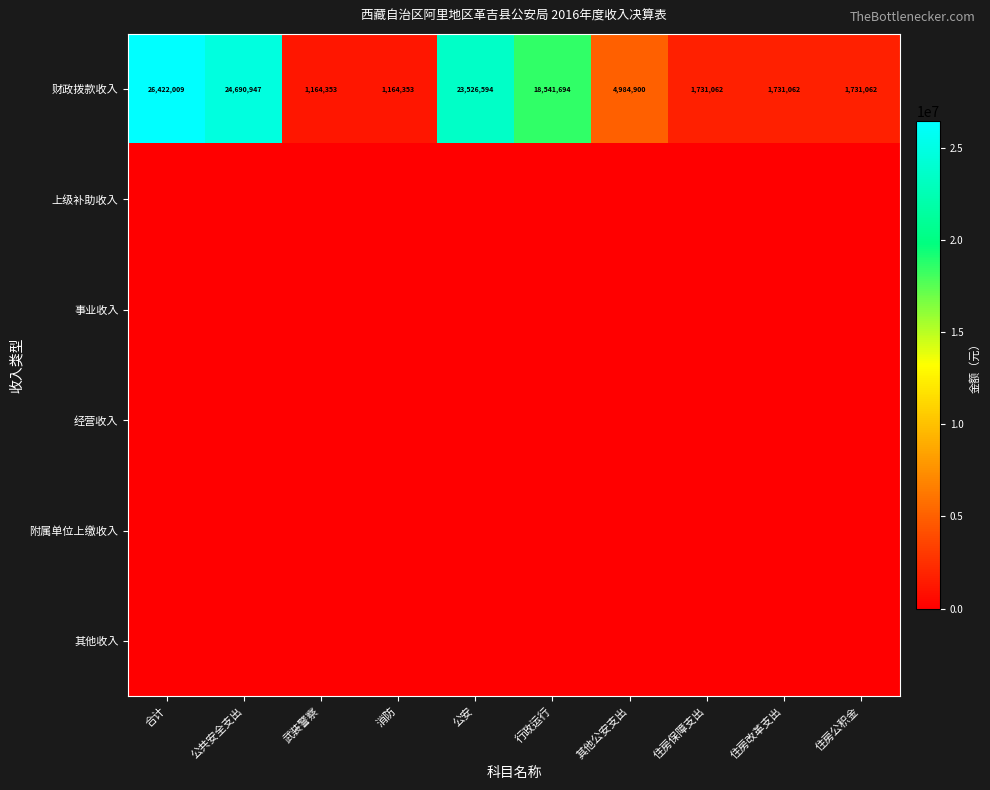

What is the difference between the 财政拨款收入 values at 合计 and 其他公安支出?

21437109